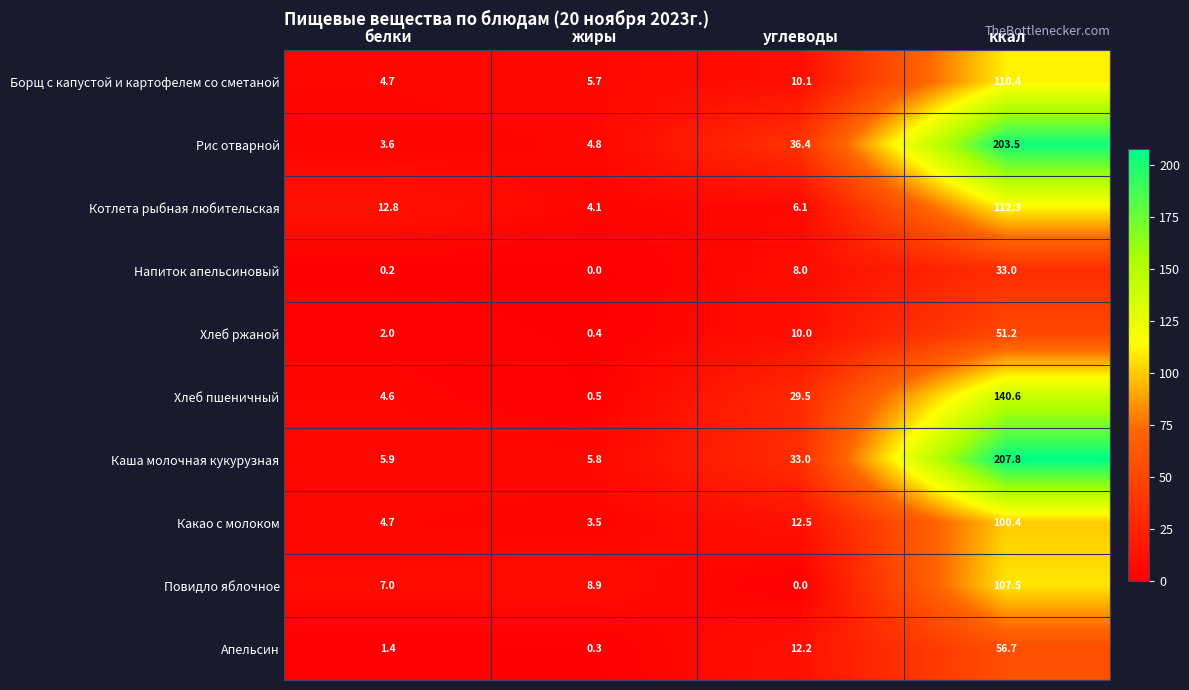

What is the total value across all series at ккал?

1123.4